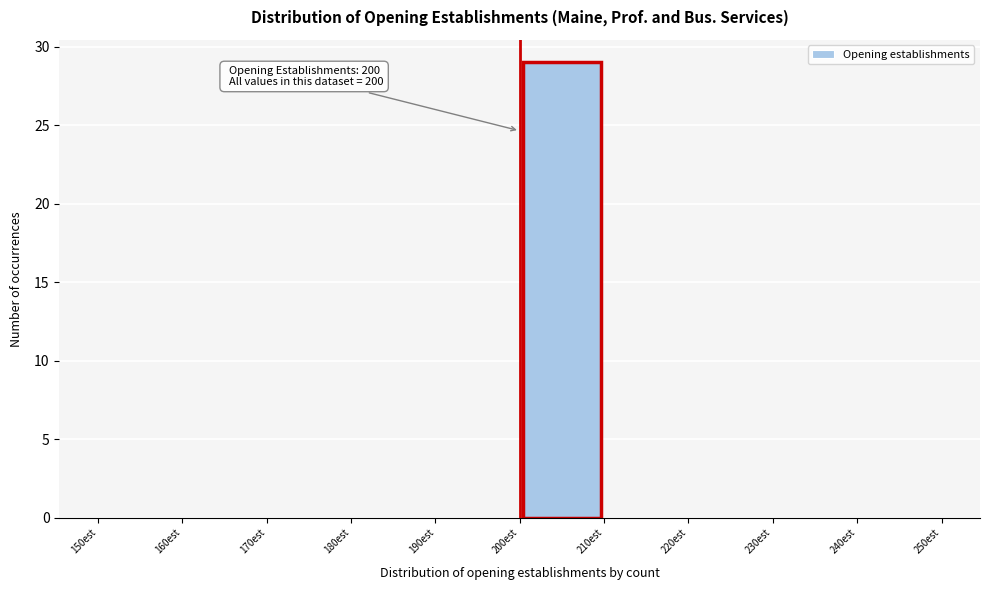

Over which range of the x-axis is the bar tallest?

200 to 210